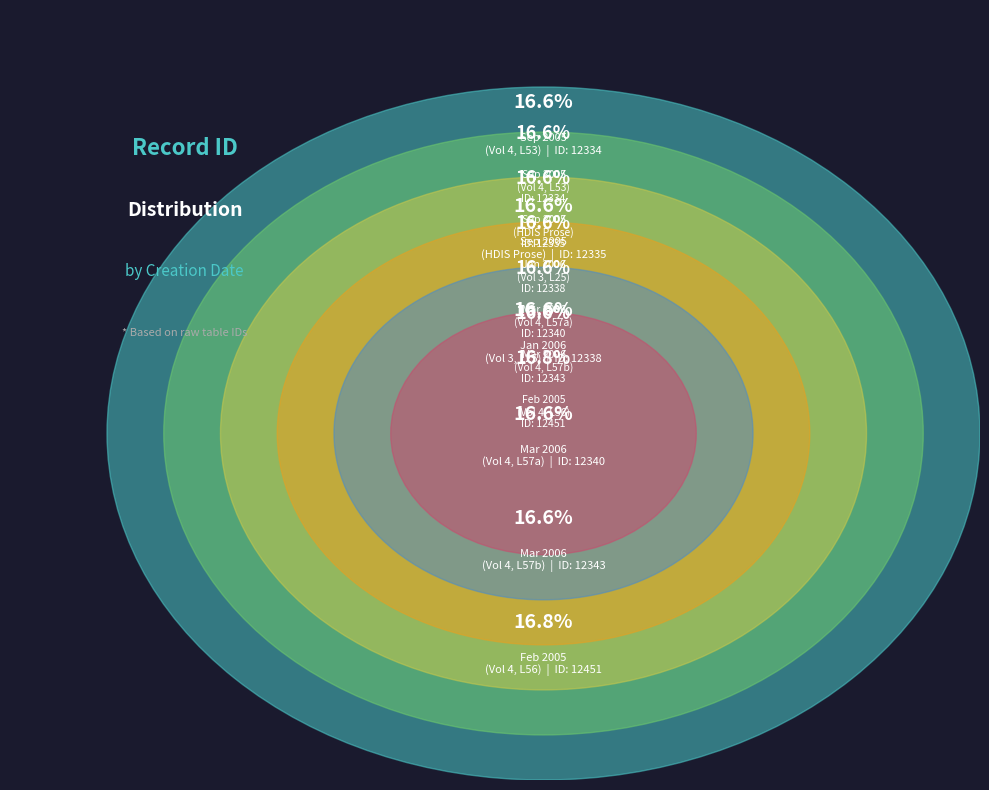

To the nearest percent, what portion does 2005-09-03 represent?

17%